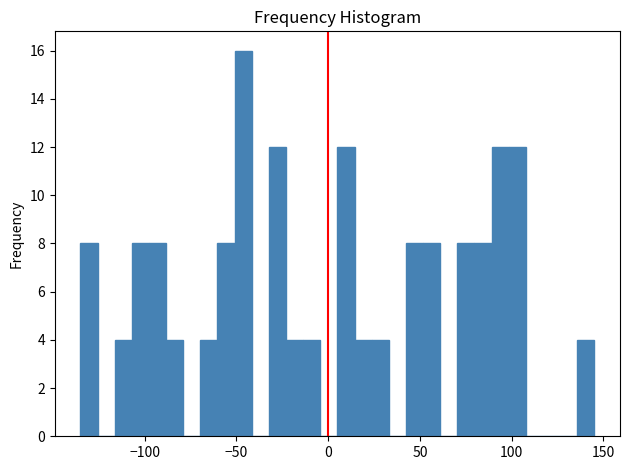

Read against the x-axis, roughly where is the centre of the tallest bar?

-45